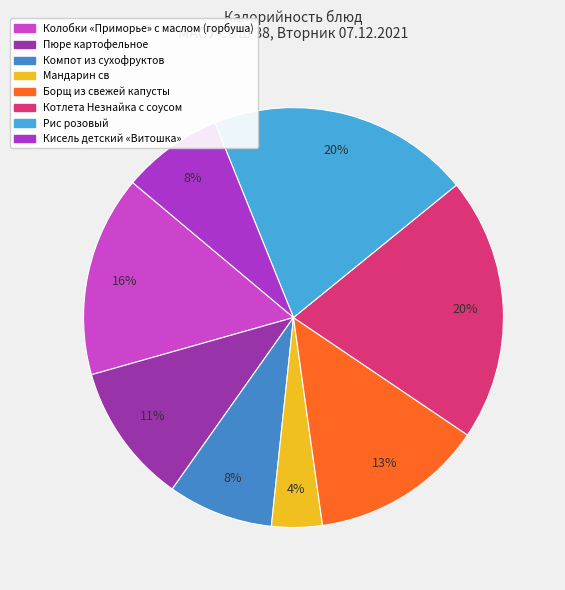

What is the change in value from Борщ из свежей капусты to Котлета Незнайка с соусом?

+85.2